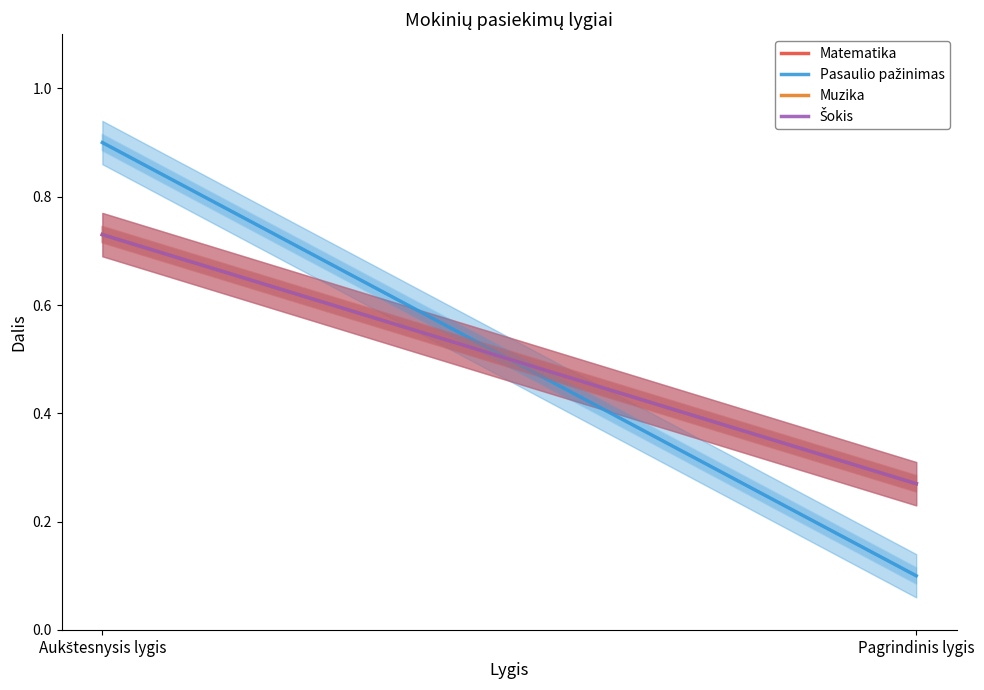

Is it true that Šokis equals 0.3 at Aukštesnysis lygis?

False